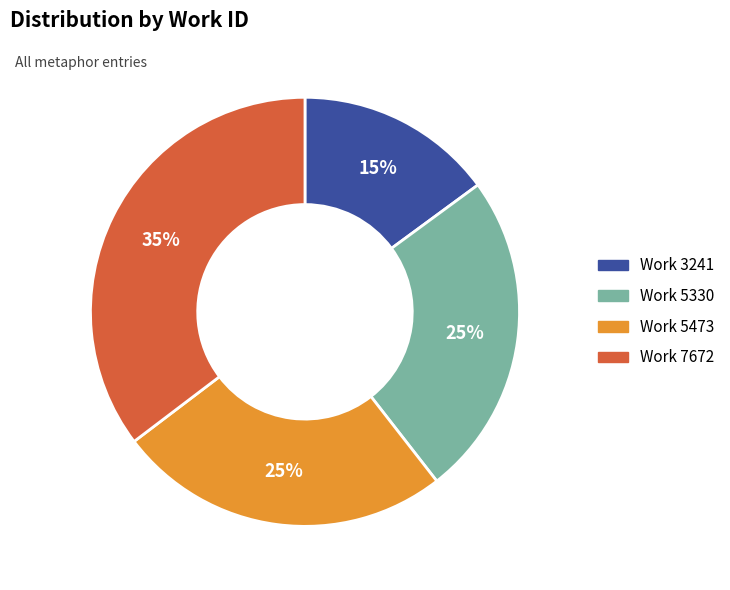

What percentage is the Work 7672 slice, to the nearest percent?

35%